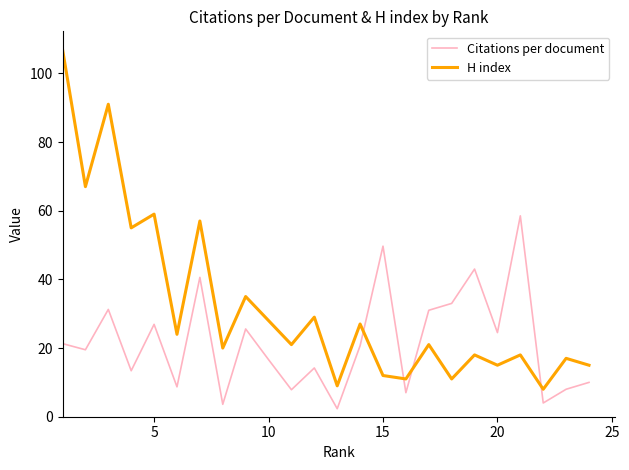

Is this an area chart (filled region under the line)?

No